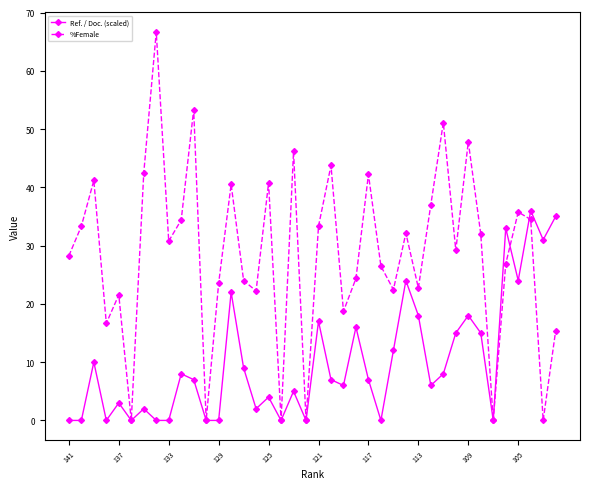

How many lines are shown in the chart?

2